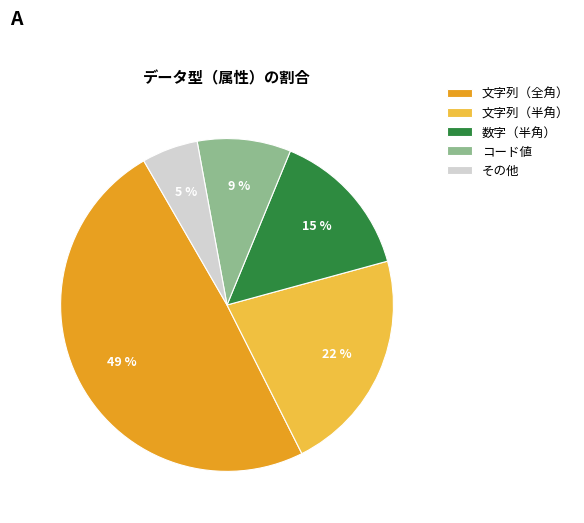

How many segments does this pie chart have?

5